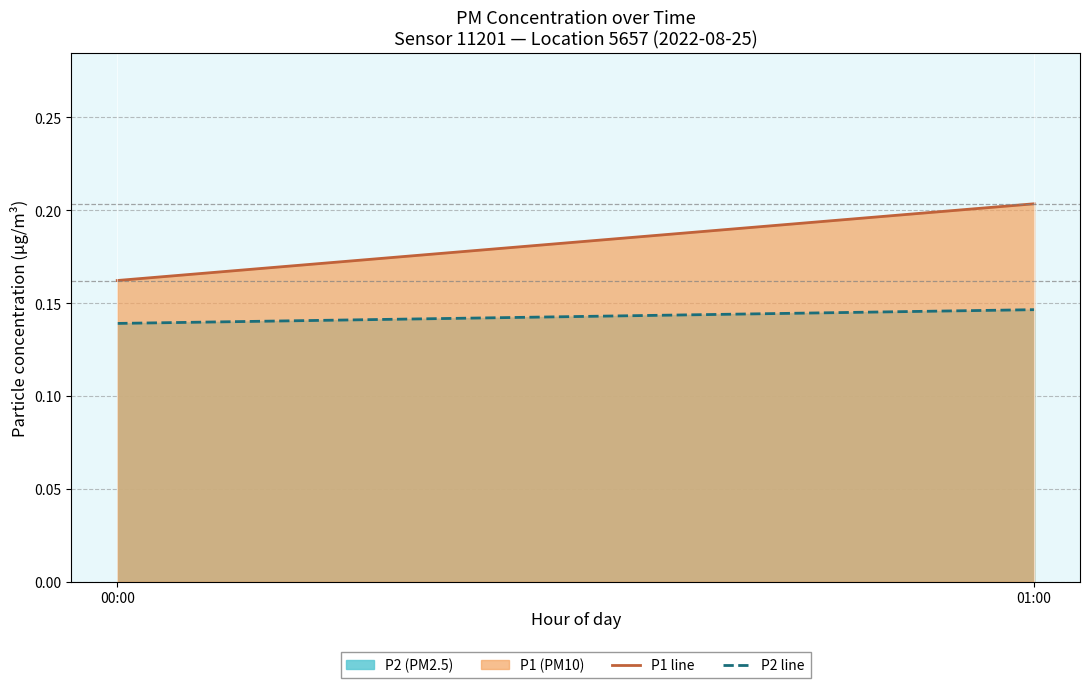

Count the P1 line values in the range 0 to 1.

2